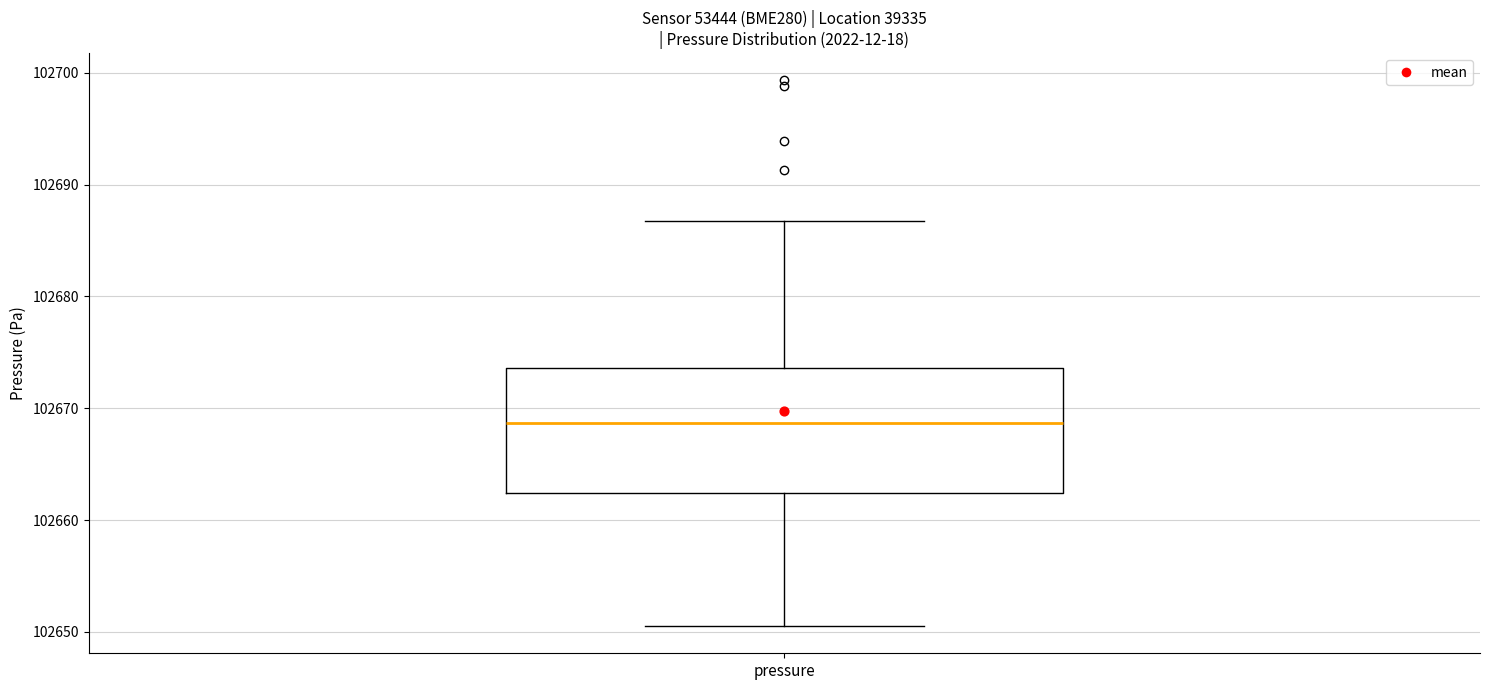

Read this box plot against the y-axis: the position of the median line, the range covered by the box, and the ends of both whiskers. The values are not printed on the chart, so give them approximately, as read against the axis.

median 102669, box 102662 to 102674, whiskers 102651 to 102687